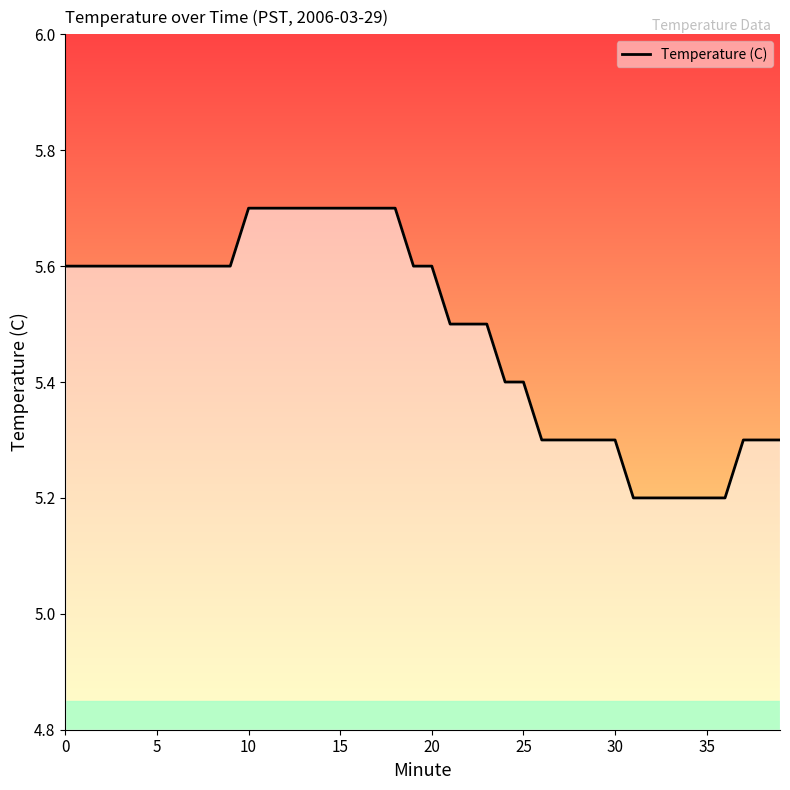

What is the maximum value shown in the chart?

5.7